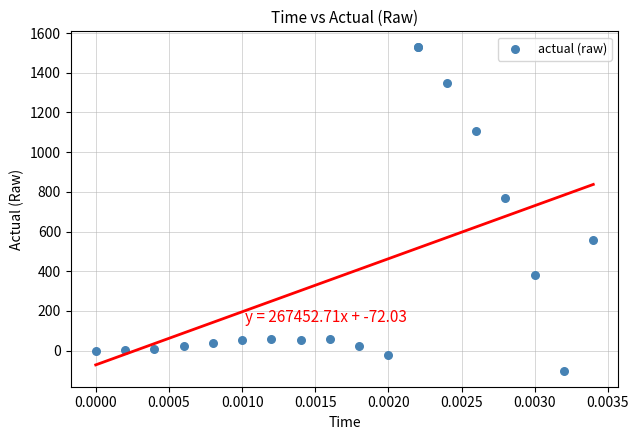

What Y value in the scatter plot is closest to 713?

770.4